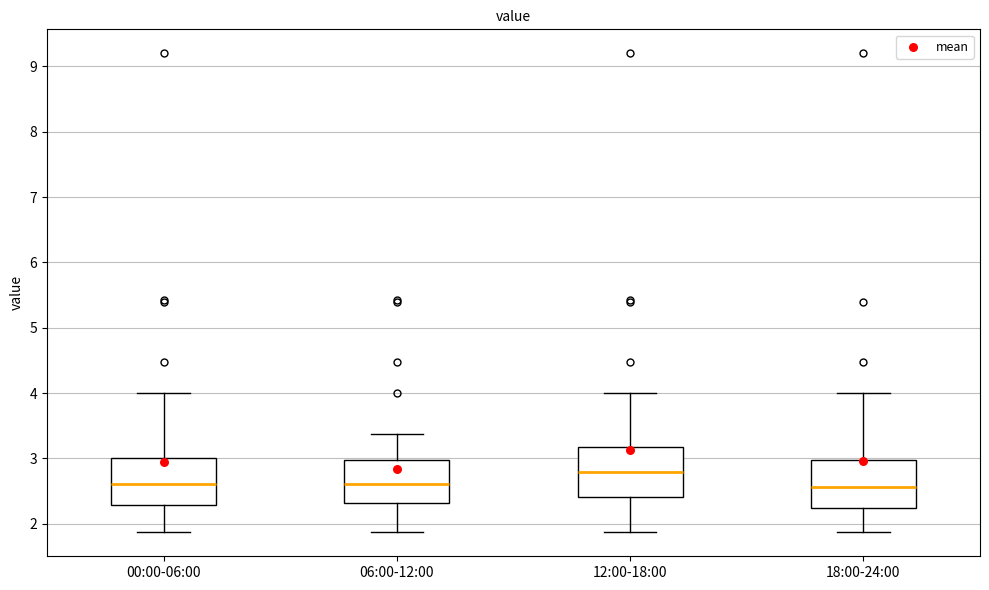

Reading left to right, read every box against the y-axis: the position of its median line, the range the box covers, and the ends of its whiskers. The values are not printed on the chart, so give them approximately, as read against the axis.

00:00-06:00: median 2.6, box 2.3 to 3.0, whiskers 1.9 to 4.0
06:00-12:00: median 2.6, box 2.3 to 3.0, whiskers 1.9 to 3.4
12:00-18:00: median 2.8, box 2.4 to 3.2, whiskers 1.9 to 4.0
18:00-24:00: median 2.6, box 2.2 to 3.0, whiskers 1.9 to 4.0